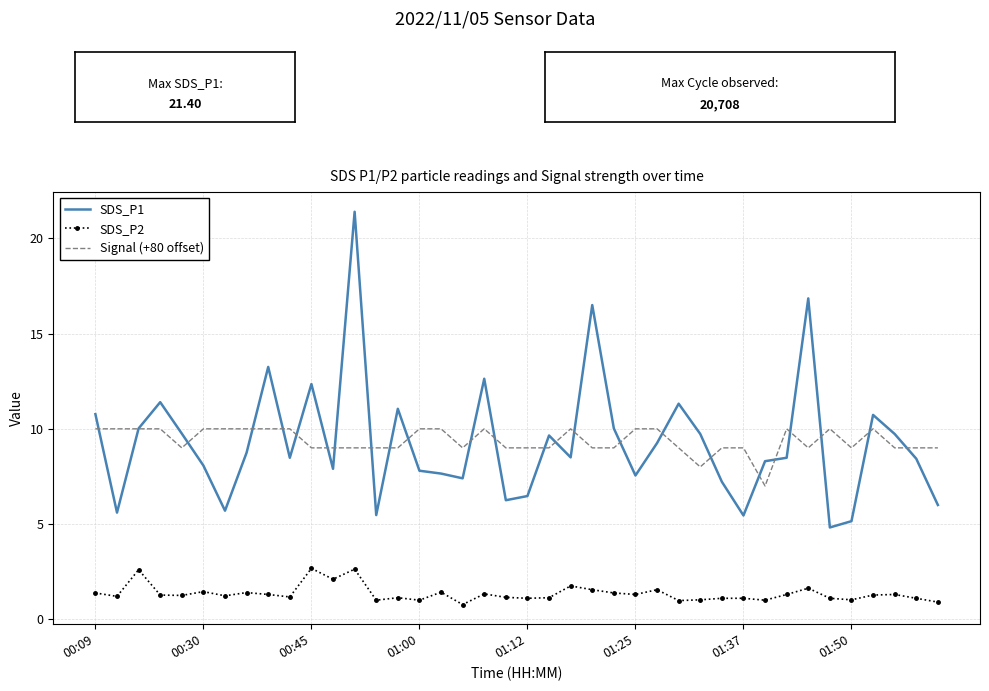

True or false: SDS_P1 and SDS_P2 cross at least once.

False